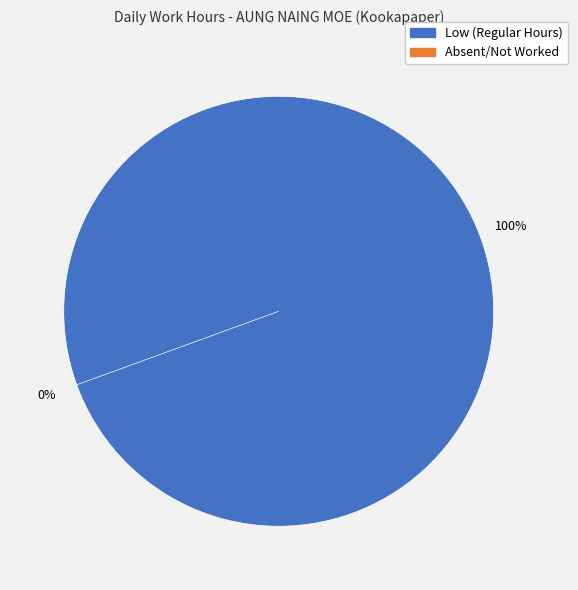

Is it true that Sat 15 is 15% of the pie?

False